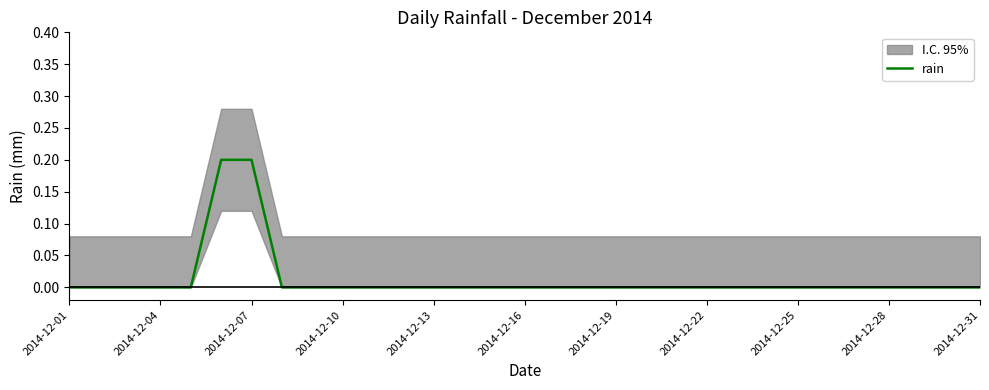

Is it true that rain equals 0.1 at 2014-12-16?

False